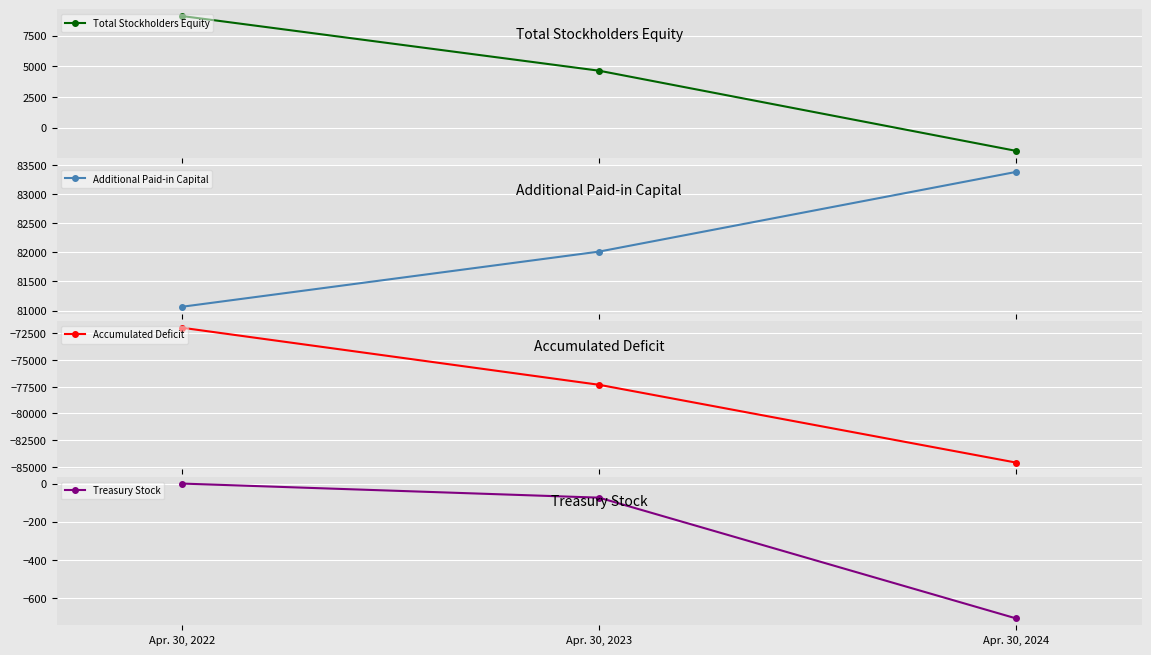

Is the value of Total Stockholders Equity at Apr. 30, 2022 greater than the value of Accumulated Deficit at Apr. 30, 2024?

Yes